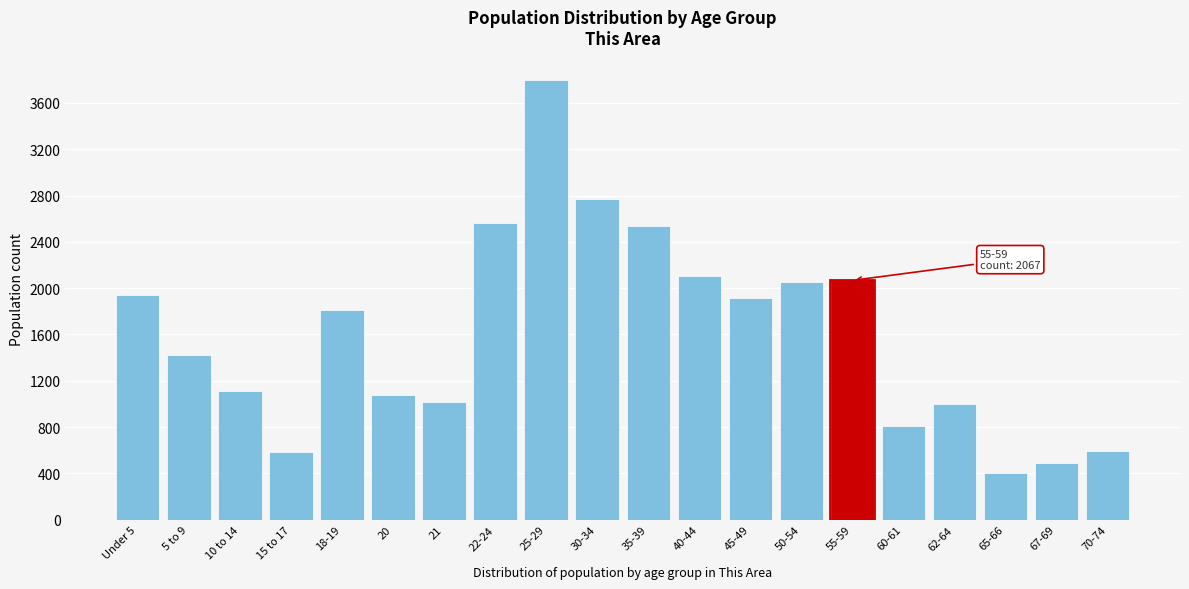

What is the label of the 2nd bar from the right?

67-69